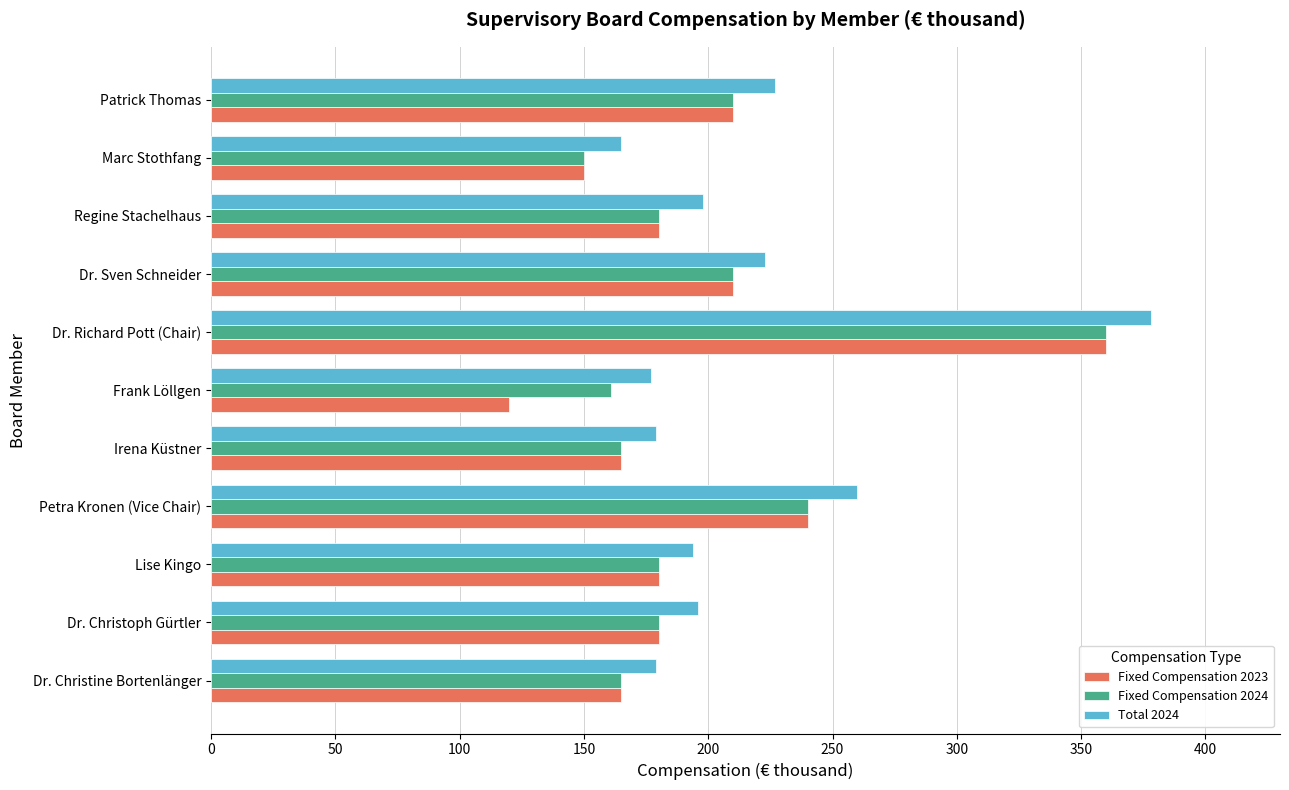

At how many categories does at least one series exceed 172?

10